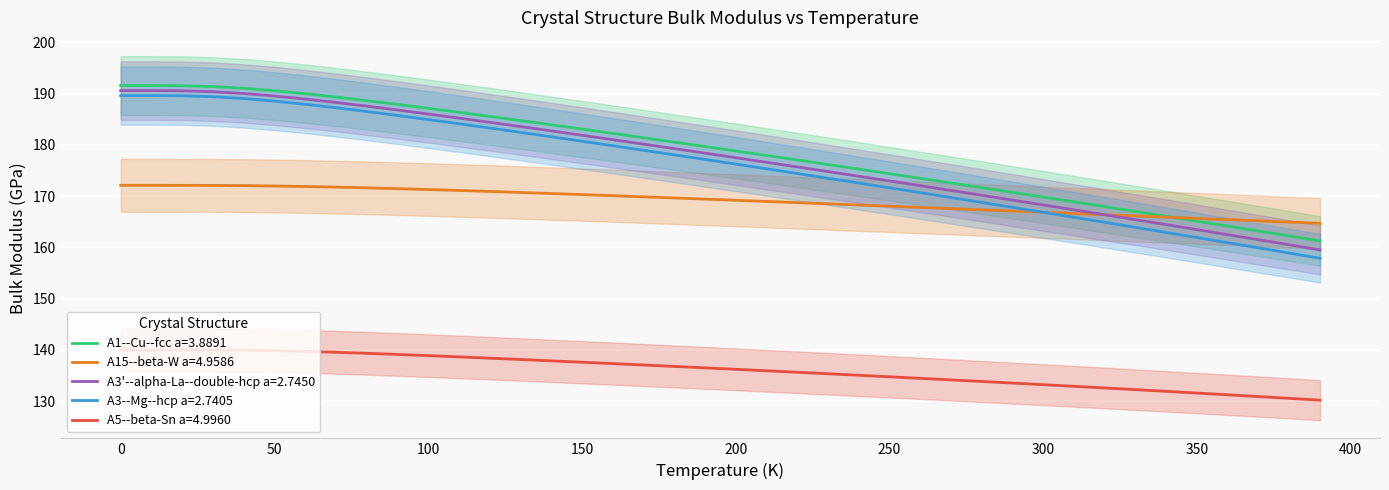

True or false: A5--beta-Sn a=4.9960 has a value of 227.1 at 260.

False